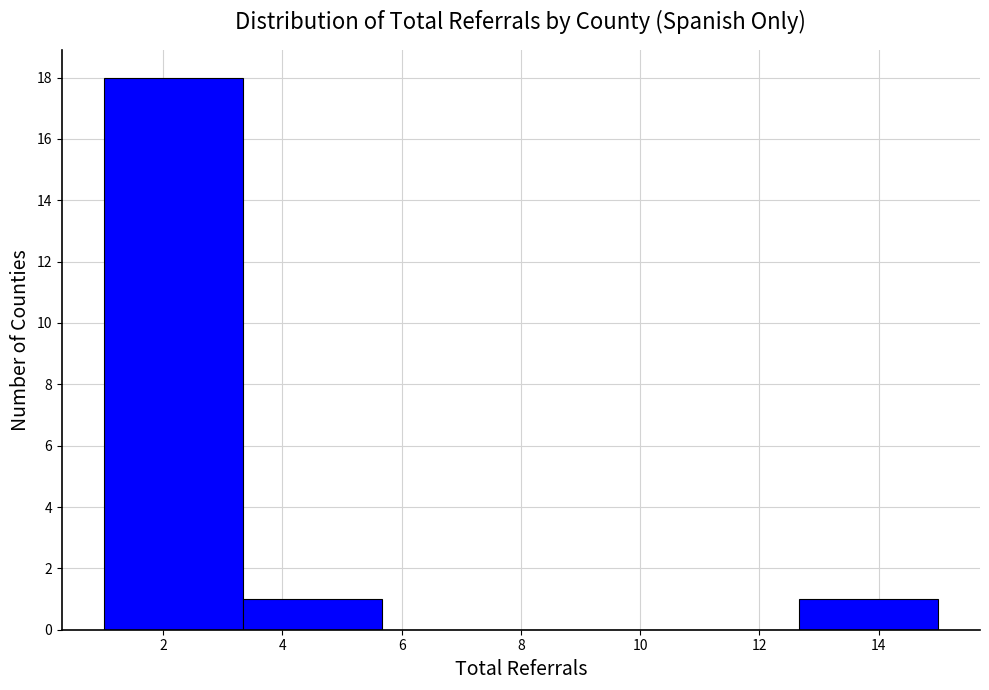

Over which range of the x-axis is the bar tallest?

1.0 to 3.4